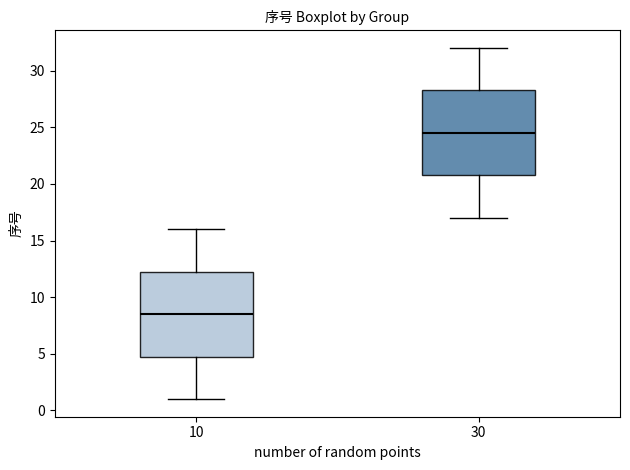

Where does the median line of the box at x = 30 sit on the y-axis? The values are not printed on the chart, so give them approximately, as read against the axis.

24.5